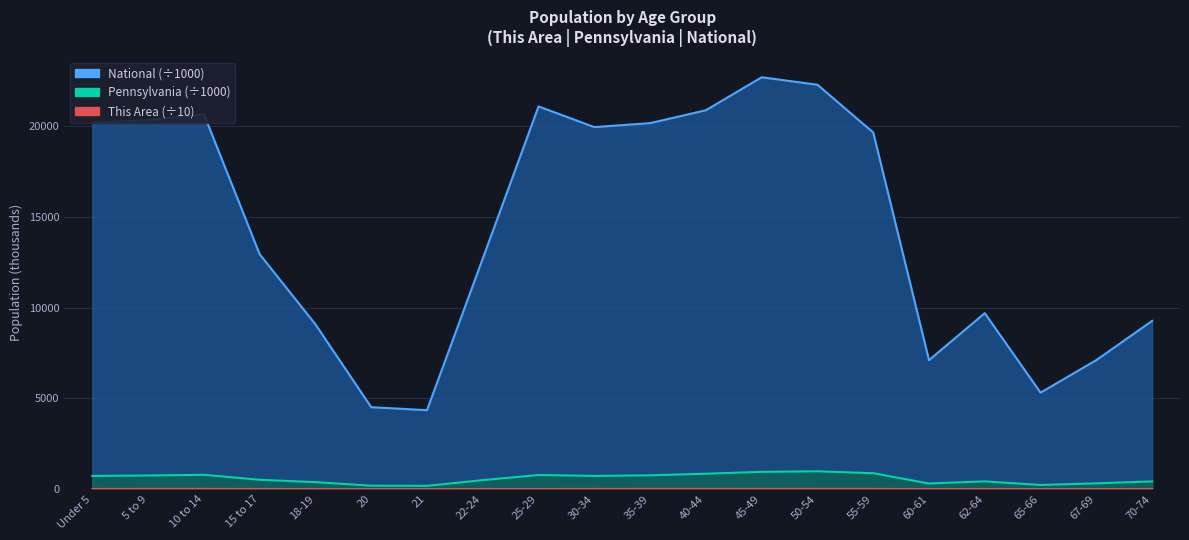

Does the chart have visible grid lines?

Yes